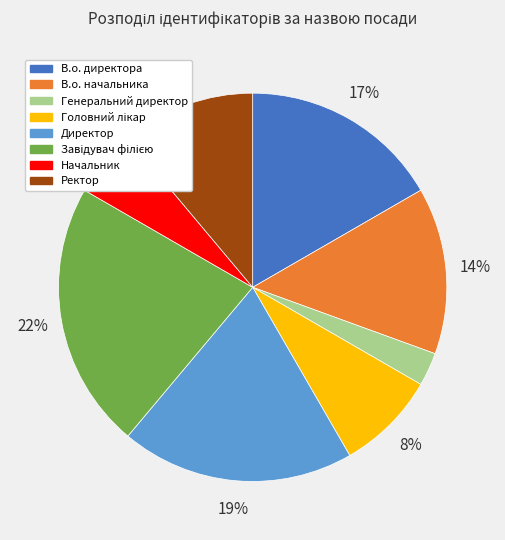

What is the smallest slice in the pie chart?

Генеральний директор